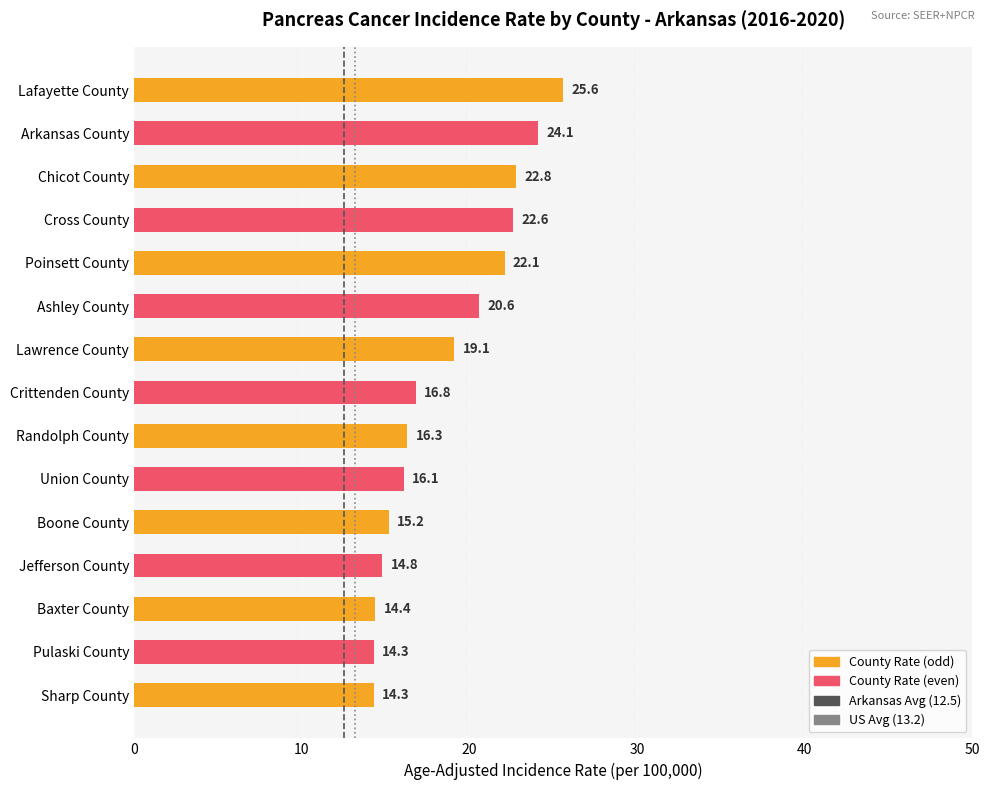

Are the bars horizontal?

Yes